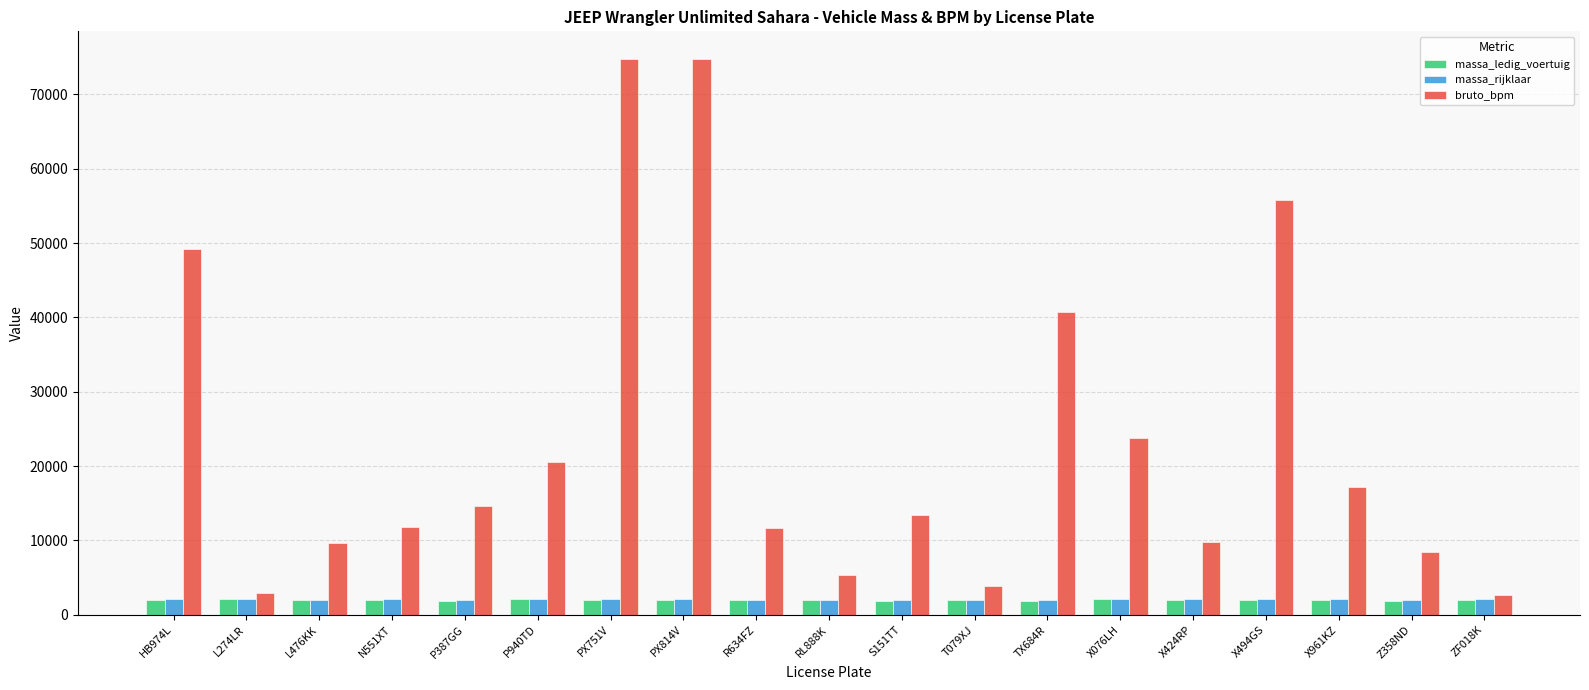

Are the bars horizontal?

No